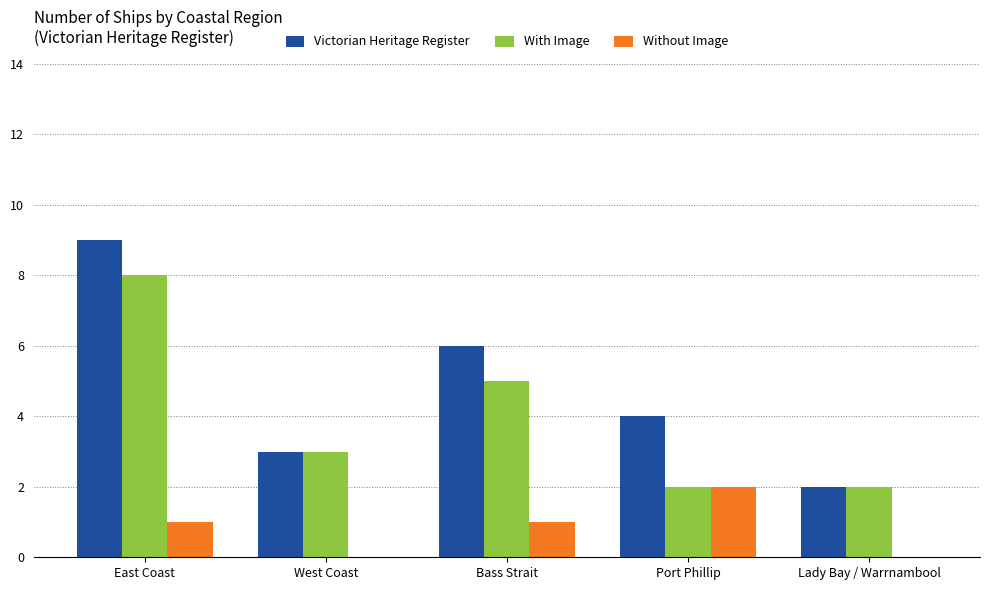

Count the Without Image values in the range 0 to 1.

4